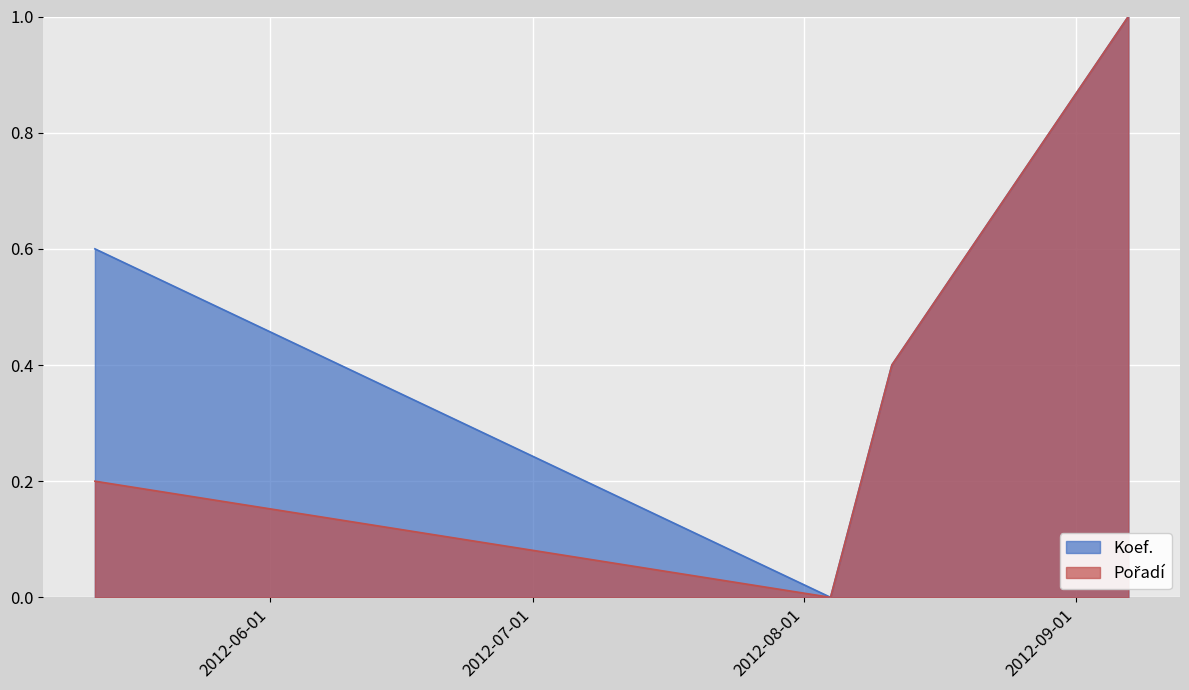

Where is the first local minimum for Koef.?

2012-08-04